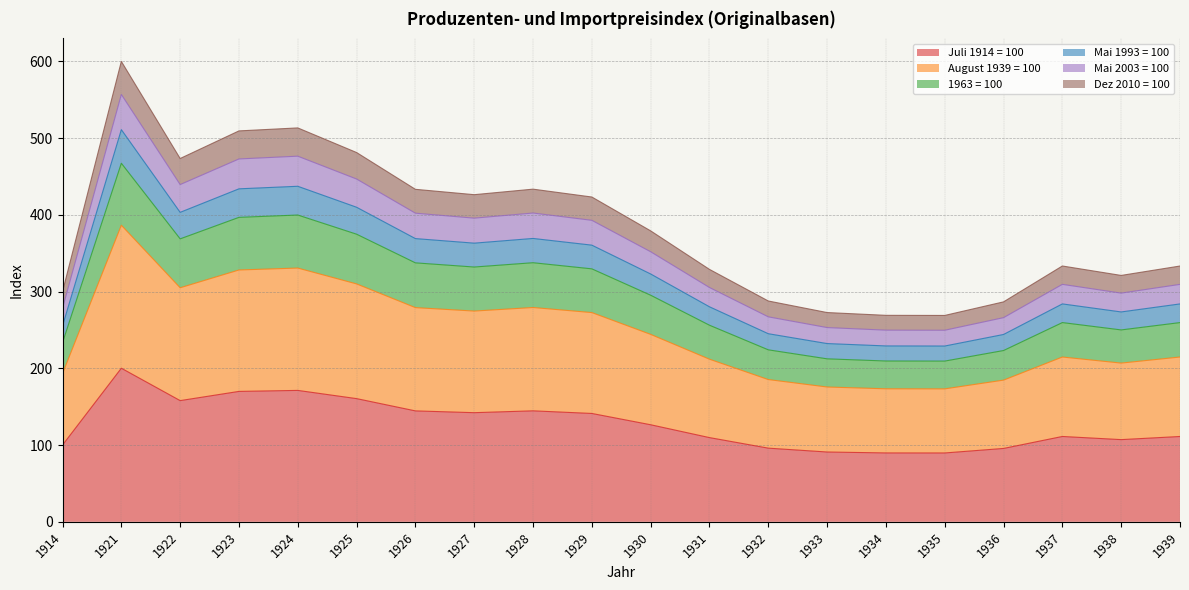

What is the total value across all series at 1929?

423.1